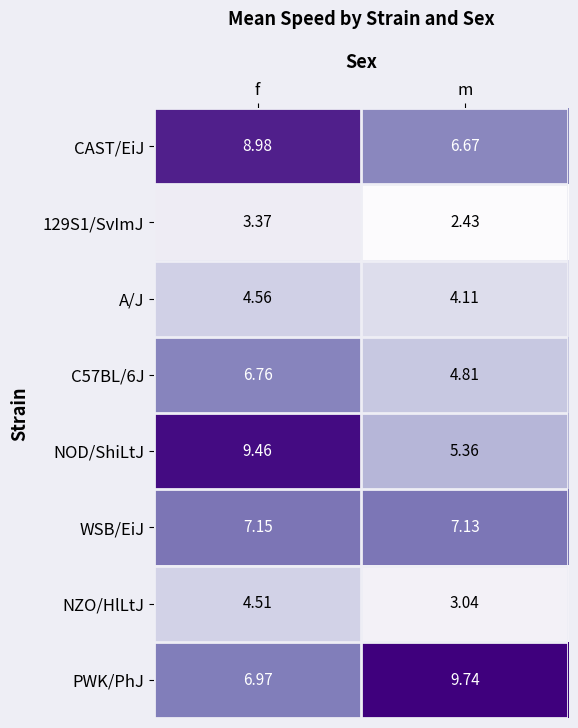

Rank the categories by PWK/PhJ value from highest to lowest.

m, f